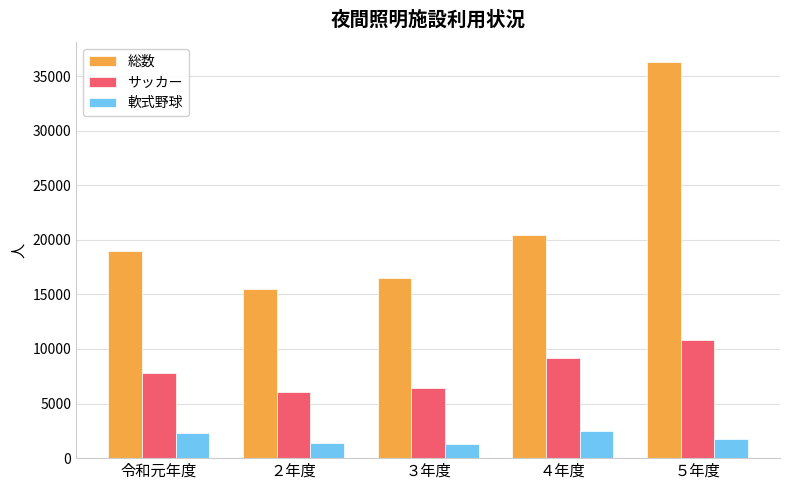

At which category is the sum across all series the highest?

５年度